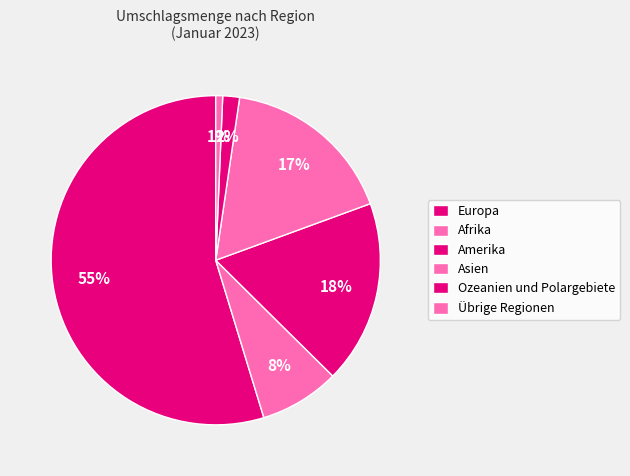

What percentage is NOT represented by Übrige Regionen?

99.3%